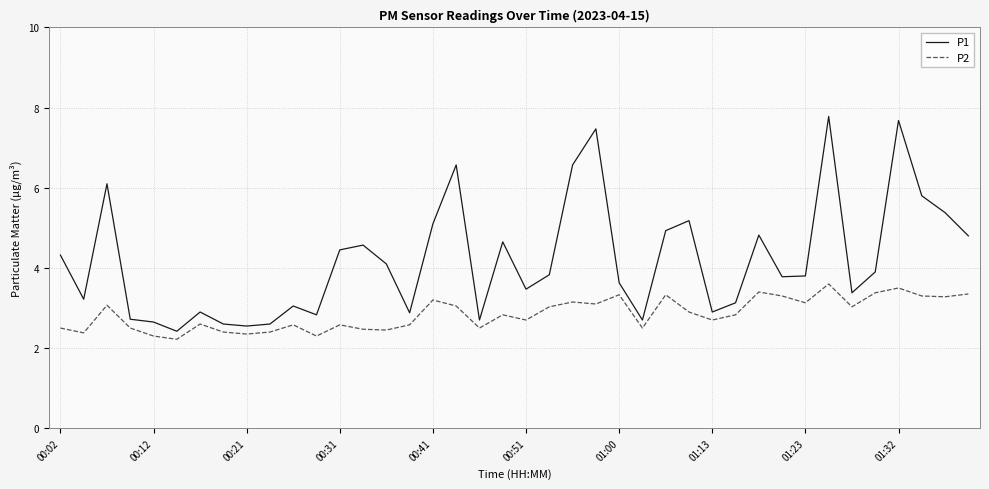

What is the difference between the maximum and minimum values in the P2 series?

1.4